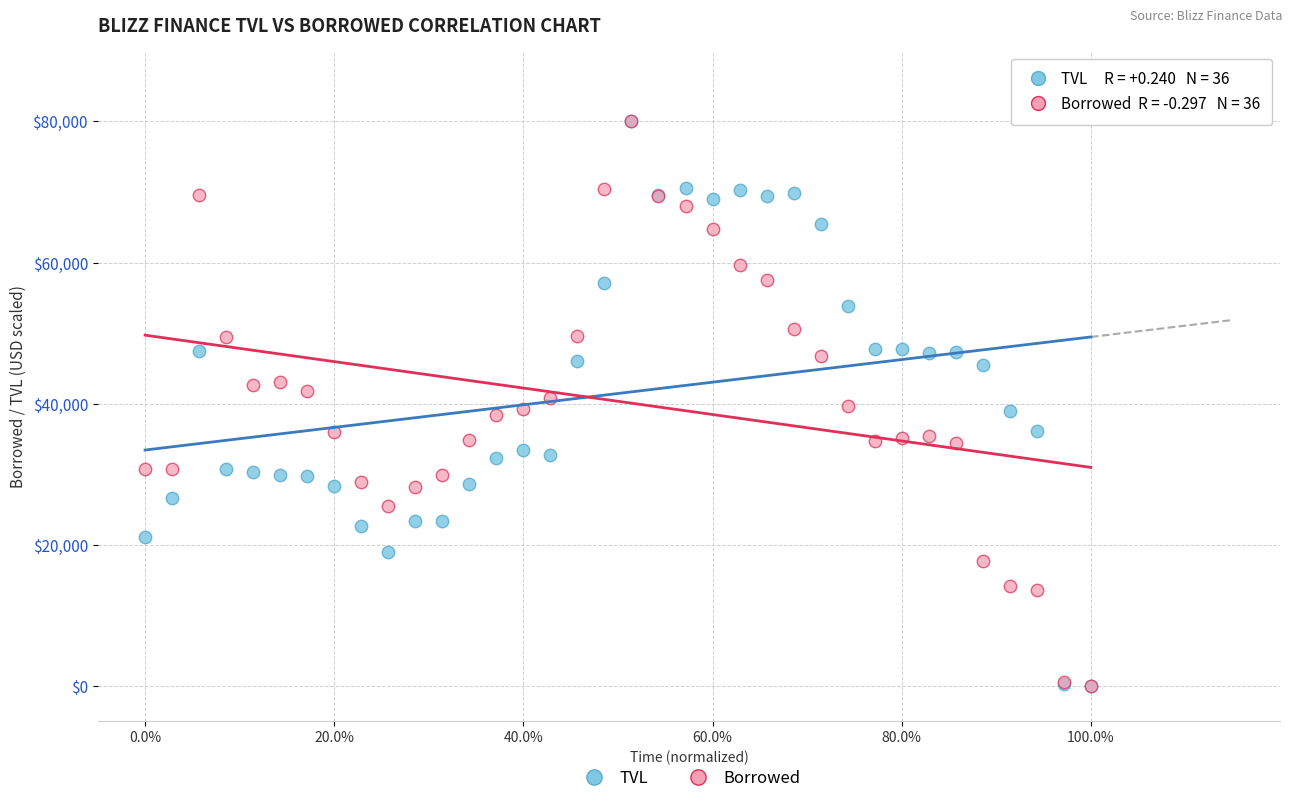

What are all the series names shown in the legend?

TVL, Borrowed